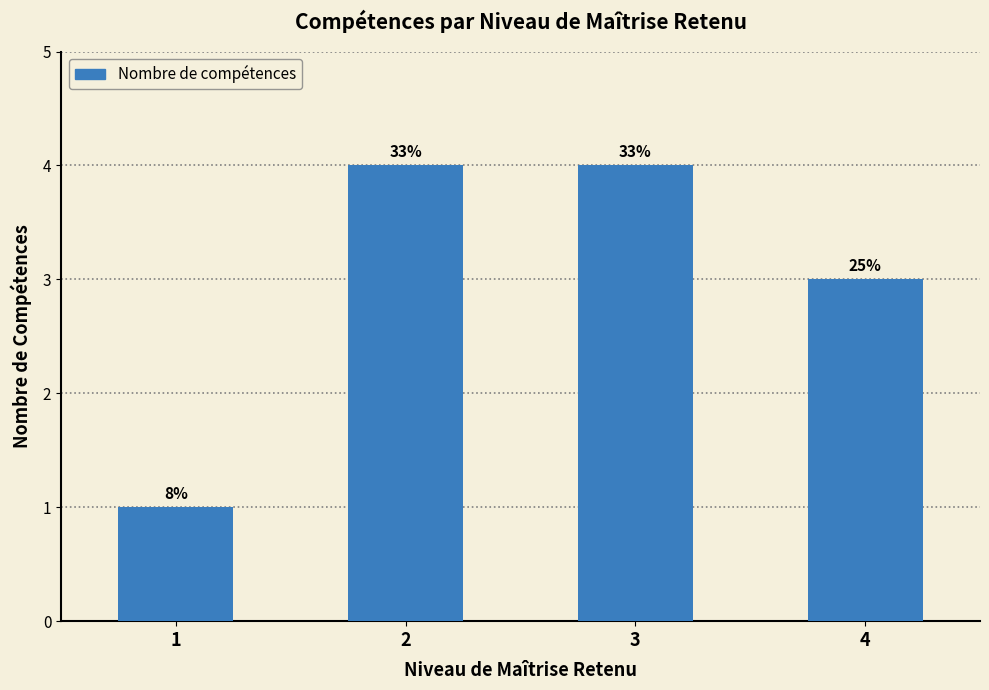

Approximately how many times larger is the value at 1 compared to 3?

0.2